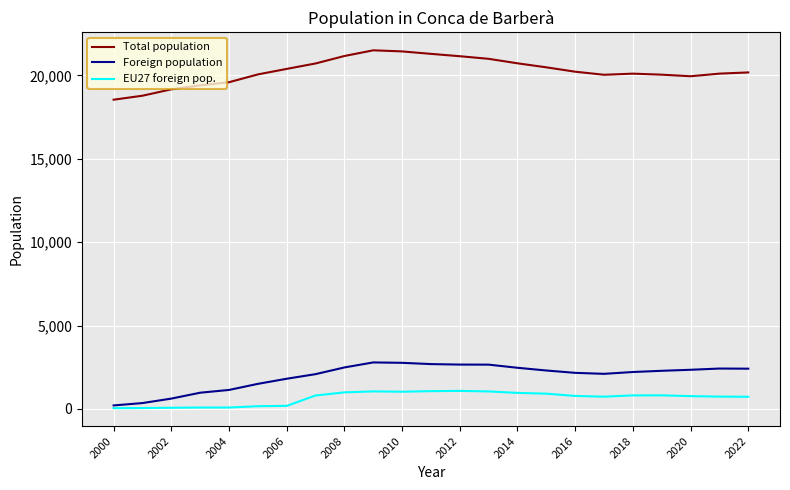

What is the highest value of the Total population series?

21502